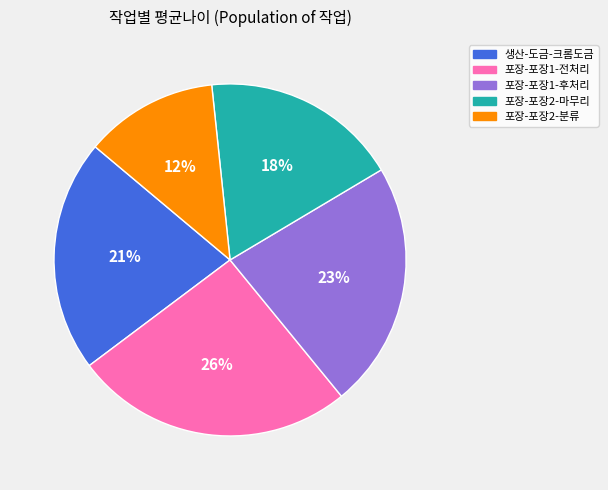

How many slices are in this pie chart?

5